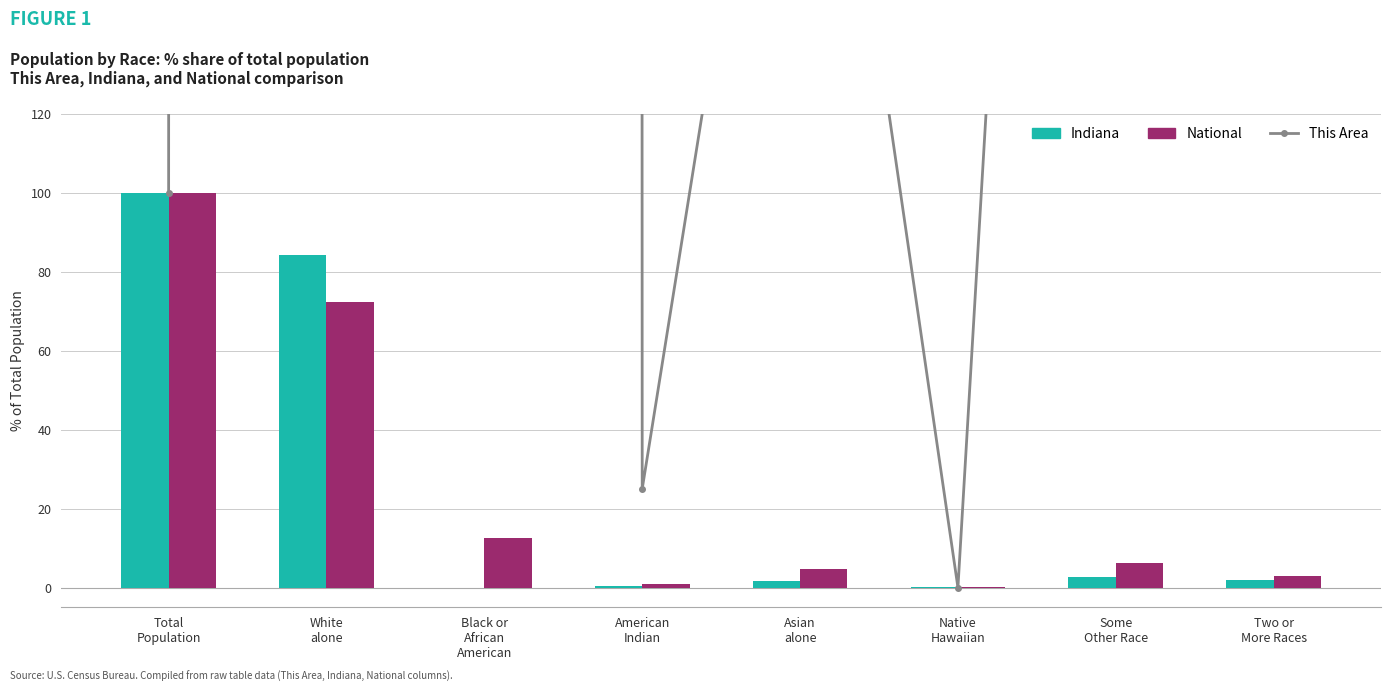

True or false: This Area has a value of 100.0 at Total
Population.

True